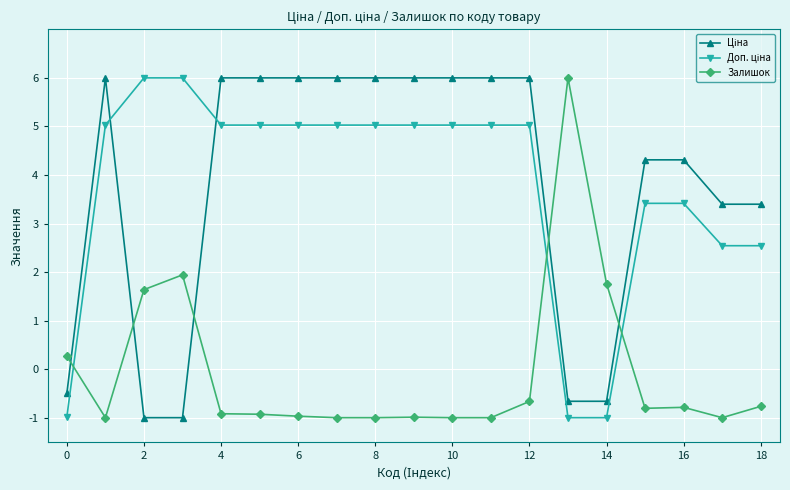

What is the greatest value displayed?

6.0